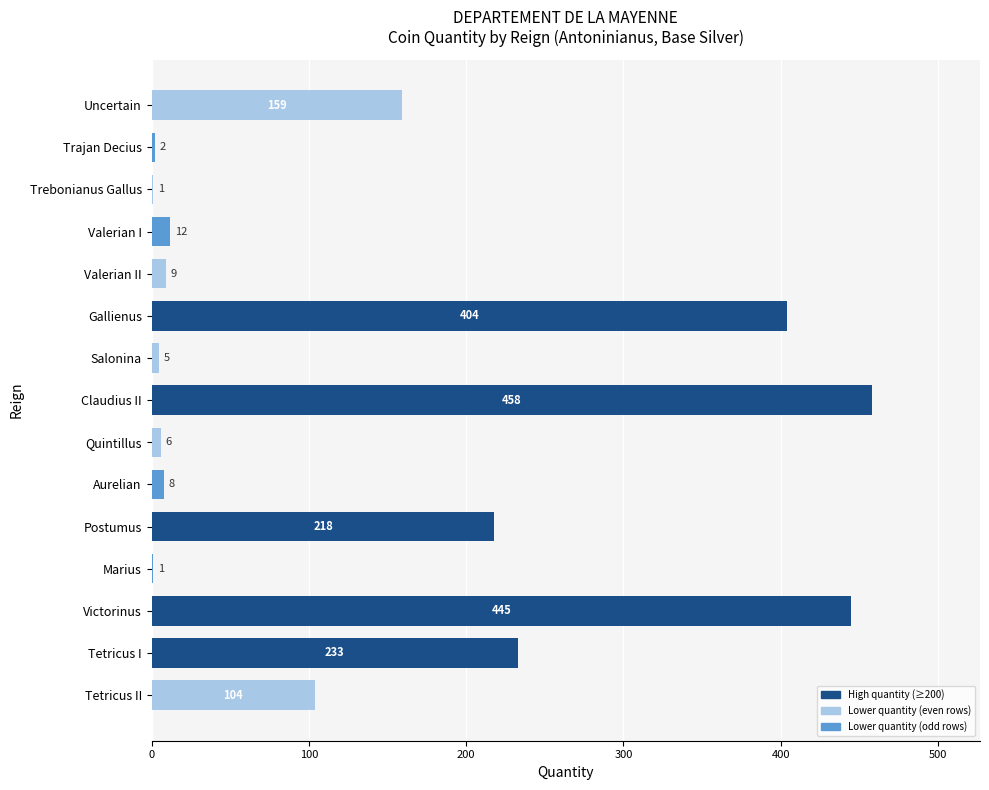

How many distinct data groups are displayed?

1